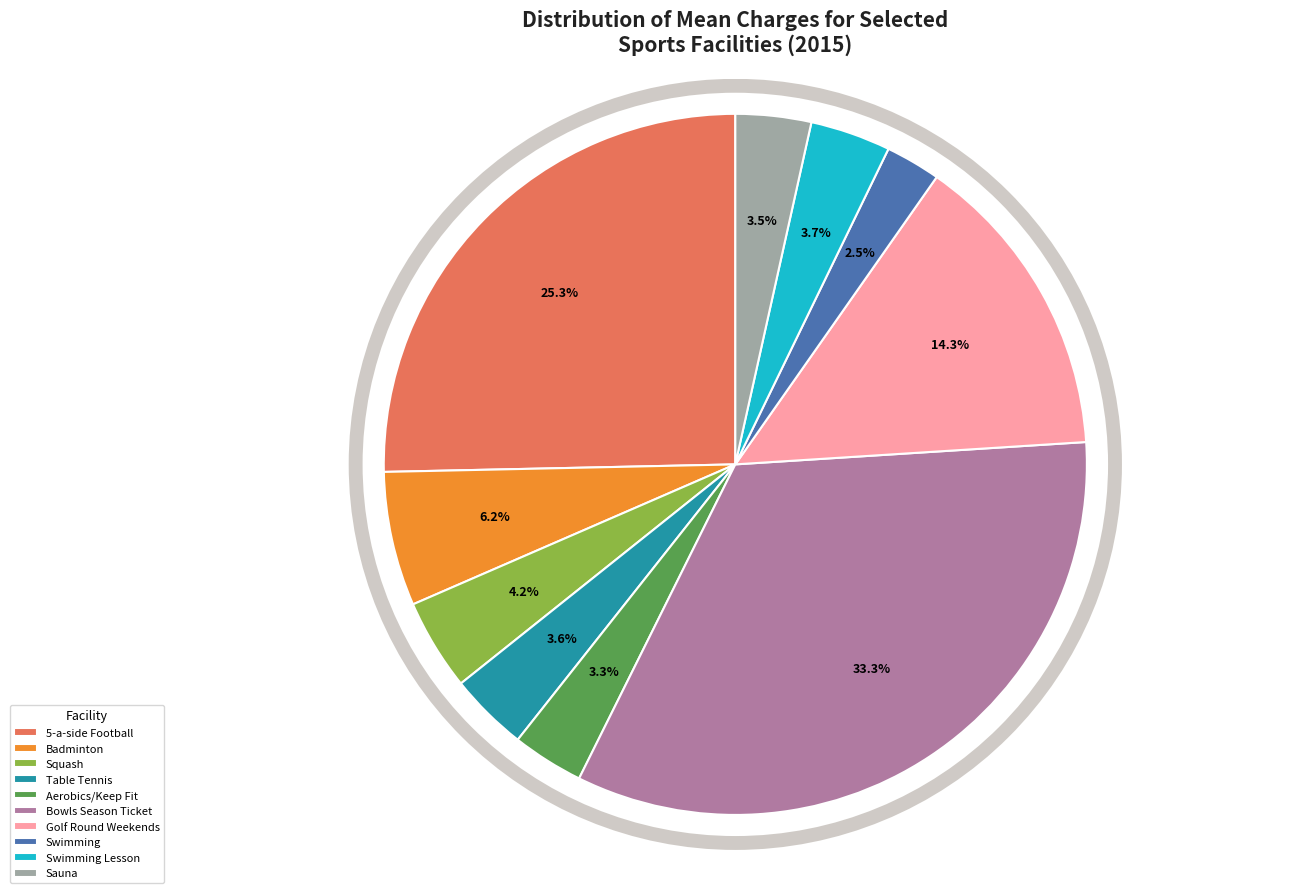

Is there a majority slice in this chart?

No